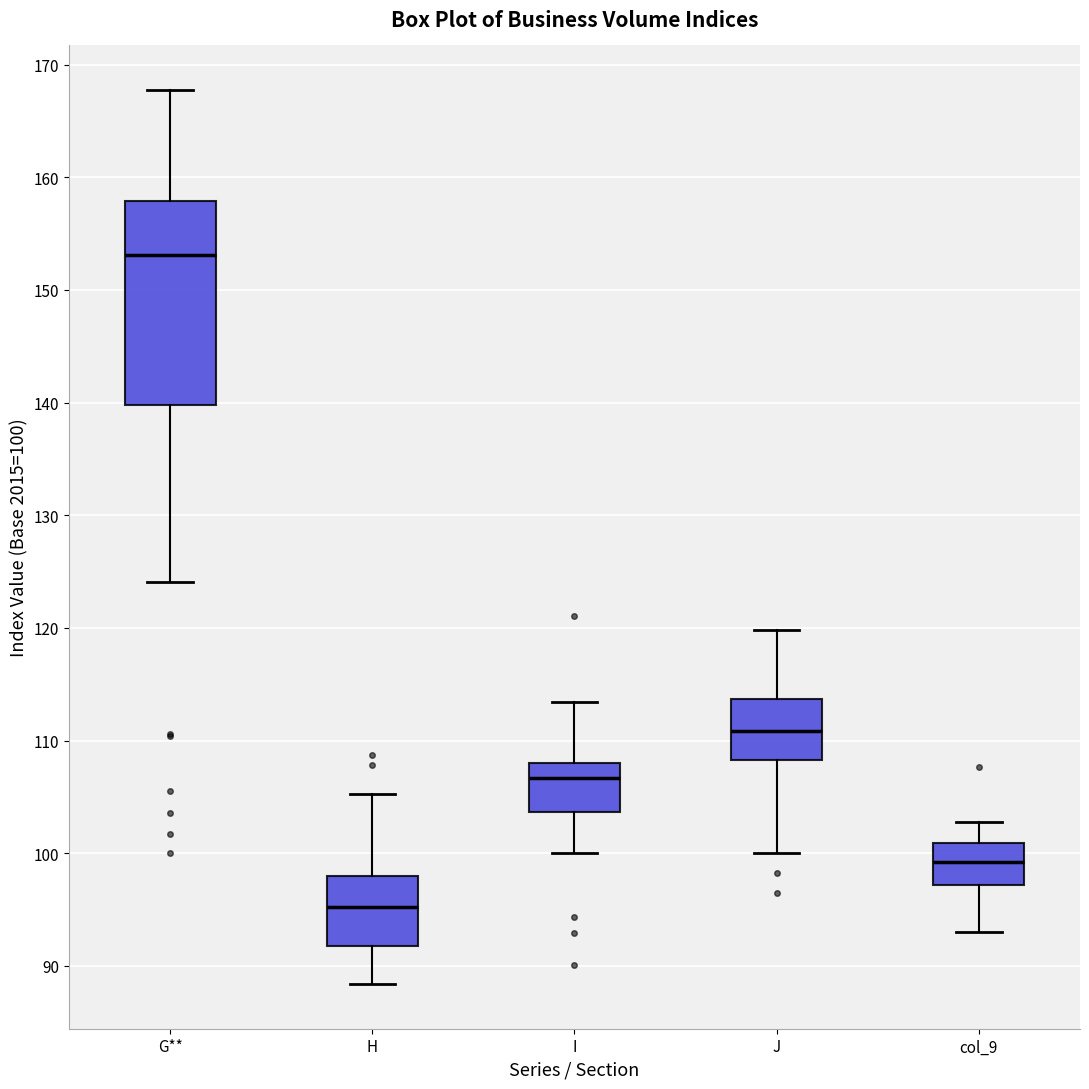

Which box has the lowest median line?

H